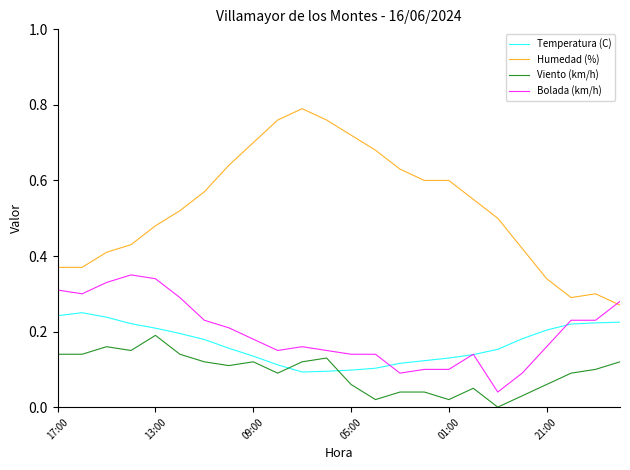

True or false: Temperatura (C) and Humedad (%) cross at least once.

False